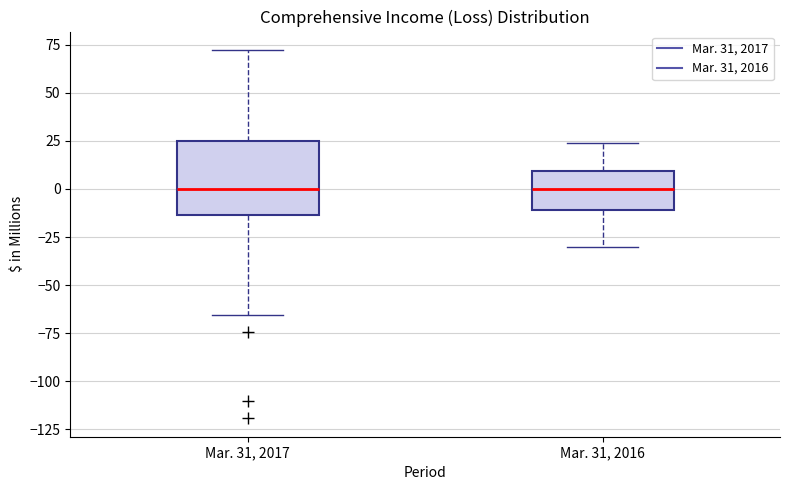

Reading left to right, transcribe this box plot: for each box, give where its median line is, the range the box spans, and where its two whiskers end, as read against the y-axis. The values are not printed on the chart, so give them approximately, as read against the axis.

Mar. 31, 2017: median 0, box -15 to 25, whiskers -65 to 70
Mar. 31, 2016: median 0, box -10 to 10, whiskers -30 to 25